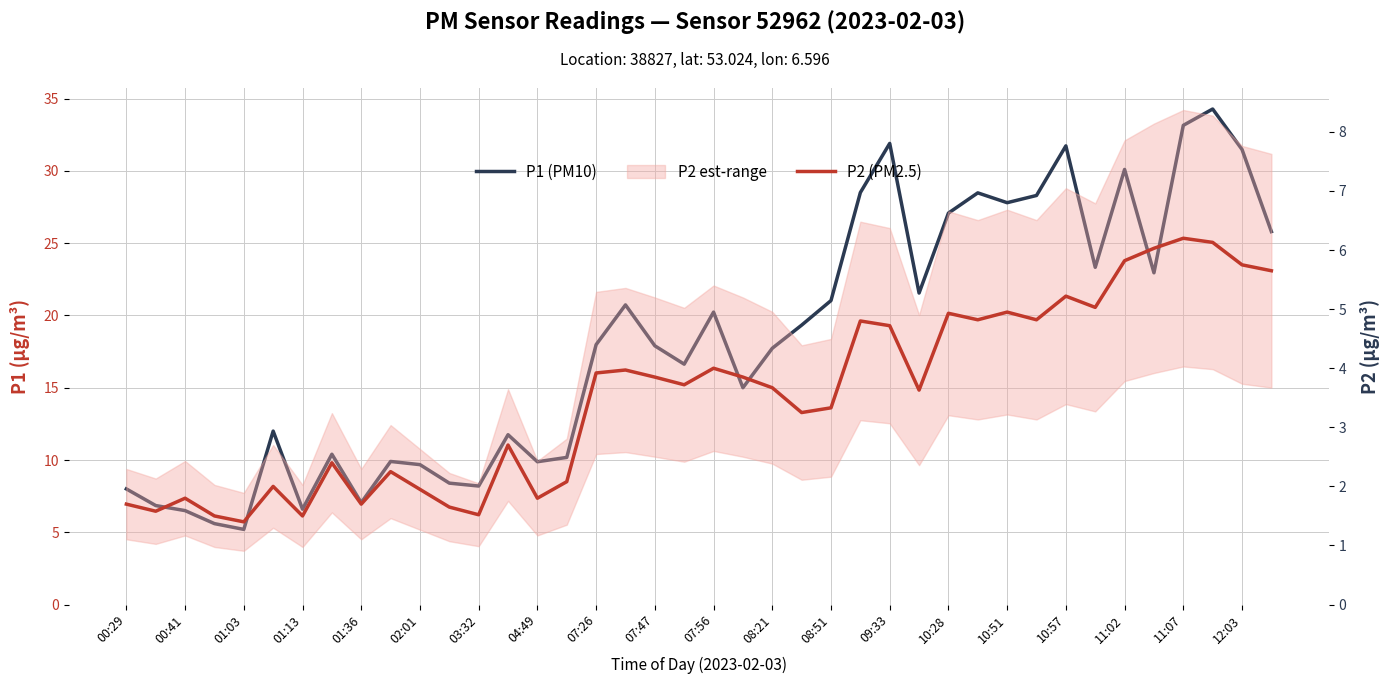

What is the label of the 36th point from the right?

01:03